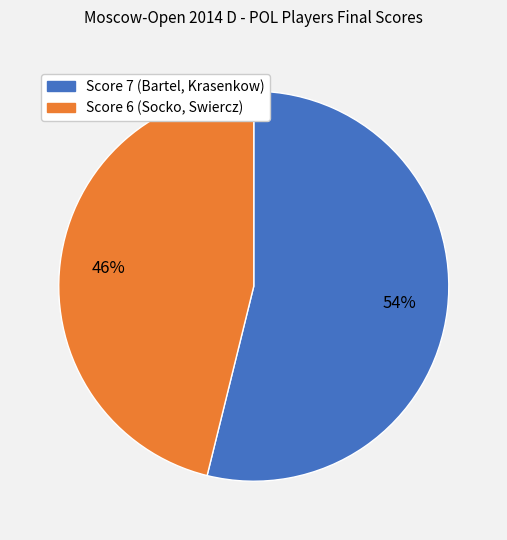

To the nearest percent, what is the average slice percentage?

50%